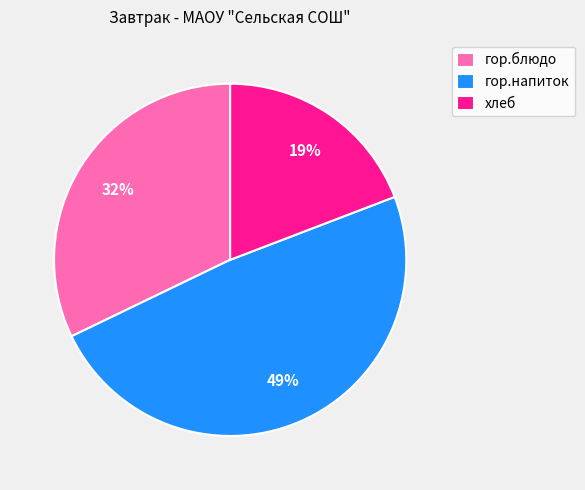

What percentage is the хлеб slice, to the nearest percent?

19%